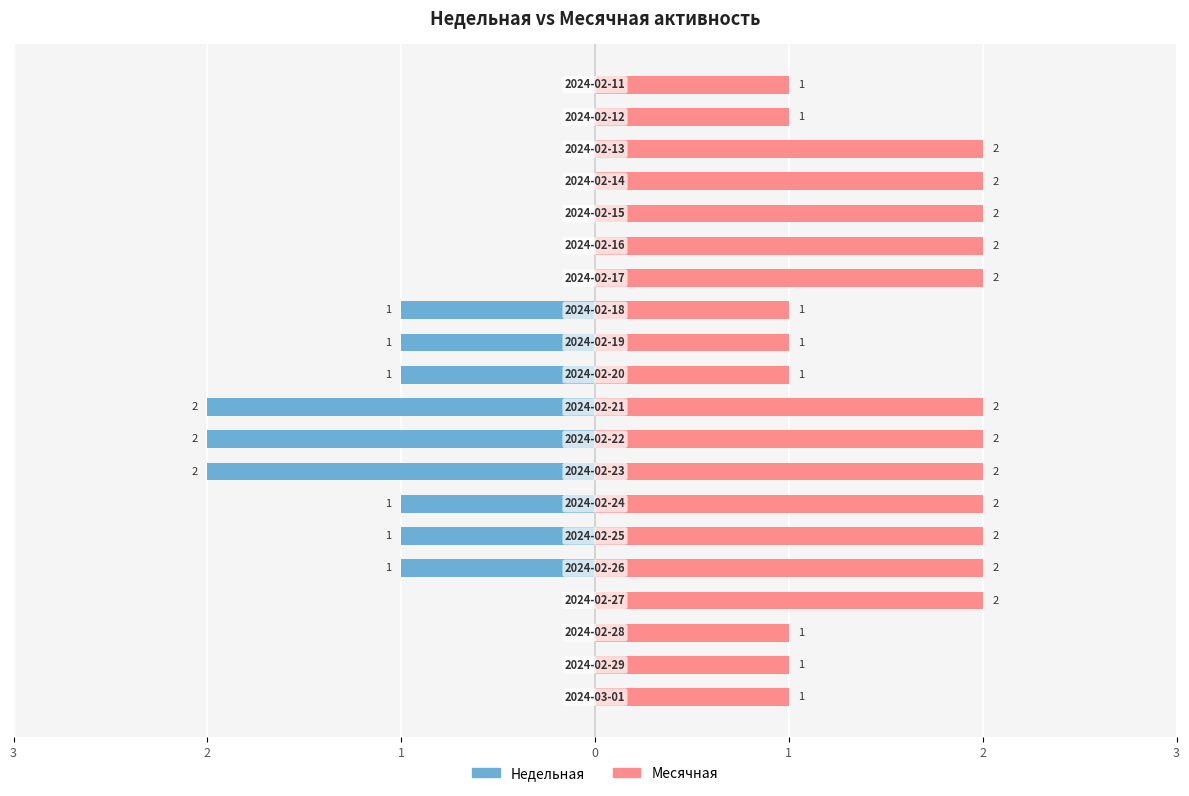

Rank the series at 7 from lowest to highest value.

Недельная, Месячная